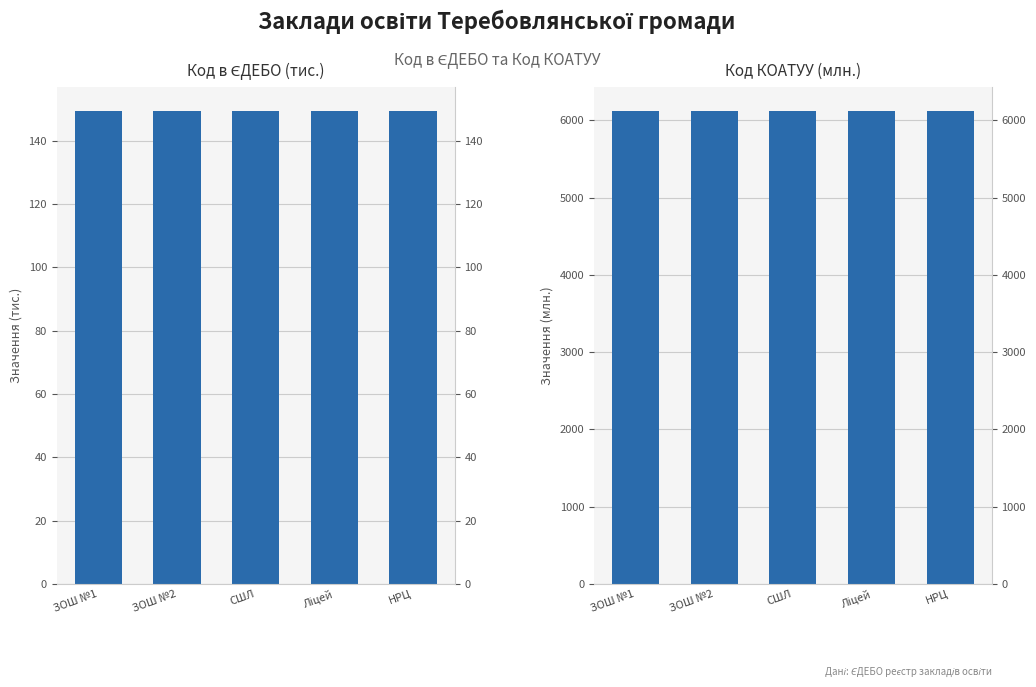

Reading left to right, extract all data points from this chart.

Код в ЄДЕБО: ЗОШ №1=149.5	ЗОШ №2=149.5	СШЛ=149.5	Ліцей=149.3	НРЦ=149.3
Код КОАТУУ: ЗОШ №1=6125.0	ЗОШ №2=6125.0	СШЛ=6125.0	Ліцей=6125.0	НРЦ=6125.0